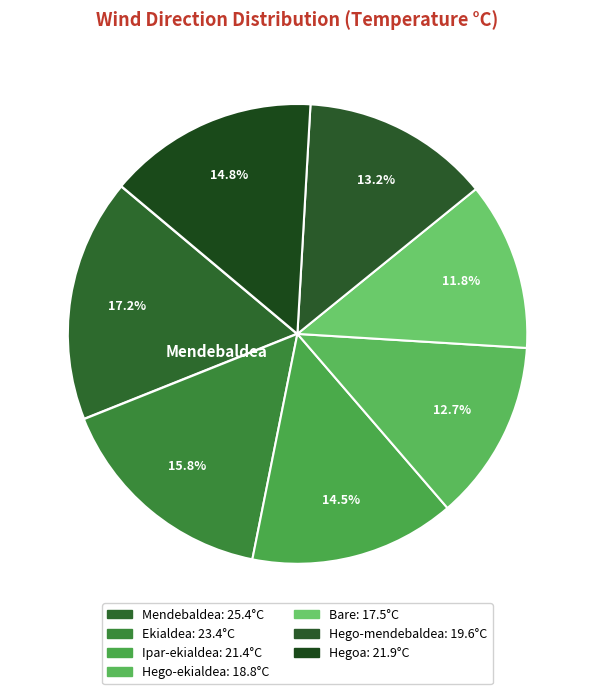

How many segments does this pie chart have?

7